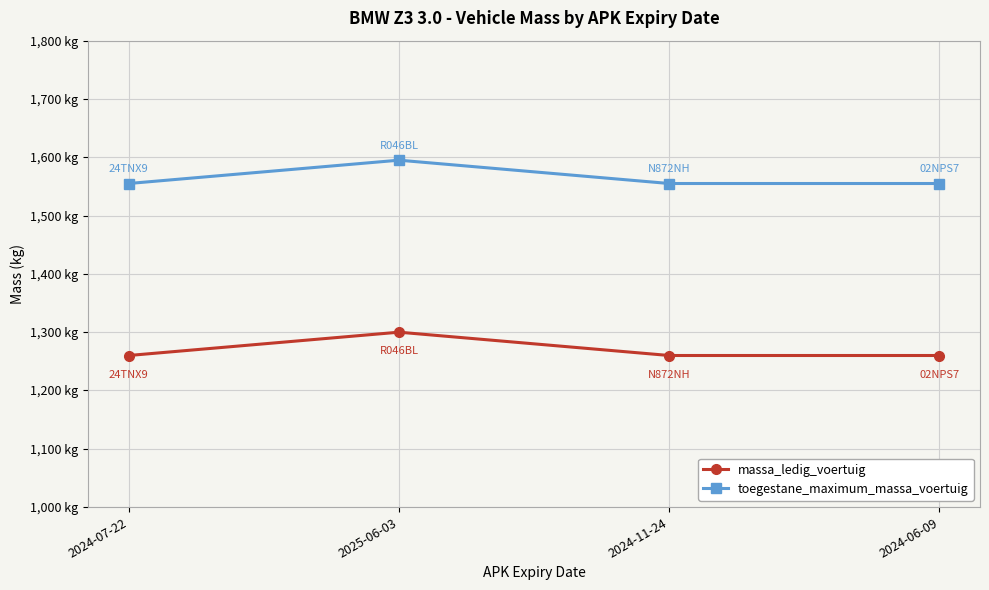

True or false: toegestane_maximum_massa_voertuig and massa_ledig_voertuig cross at least once.

False